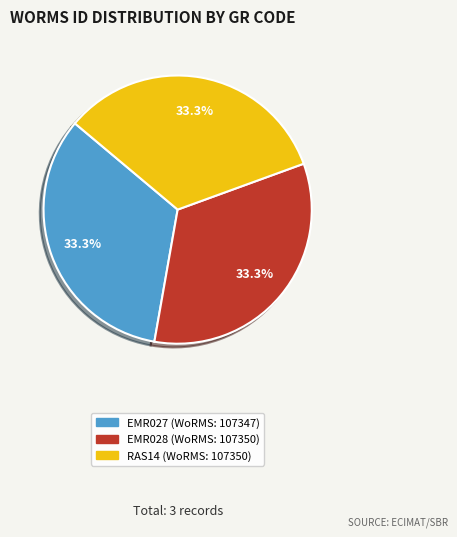

To the nearest percent, what is the combined percentage of EMR028 and EMR027?

67%